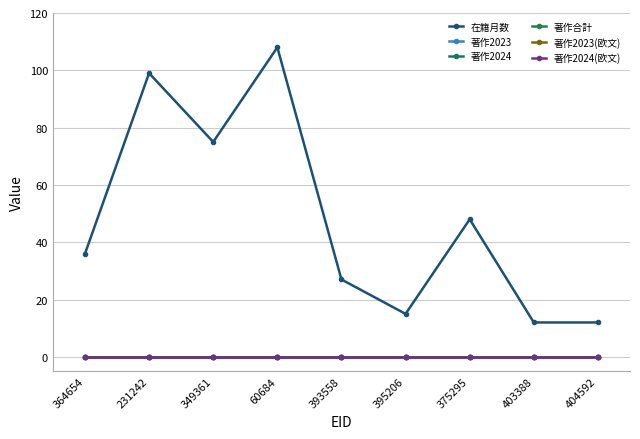

Which series changed the most between 349361 and 404592?

在籍月数